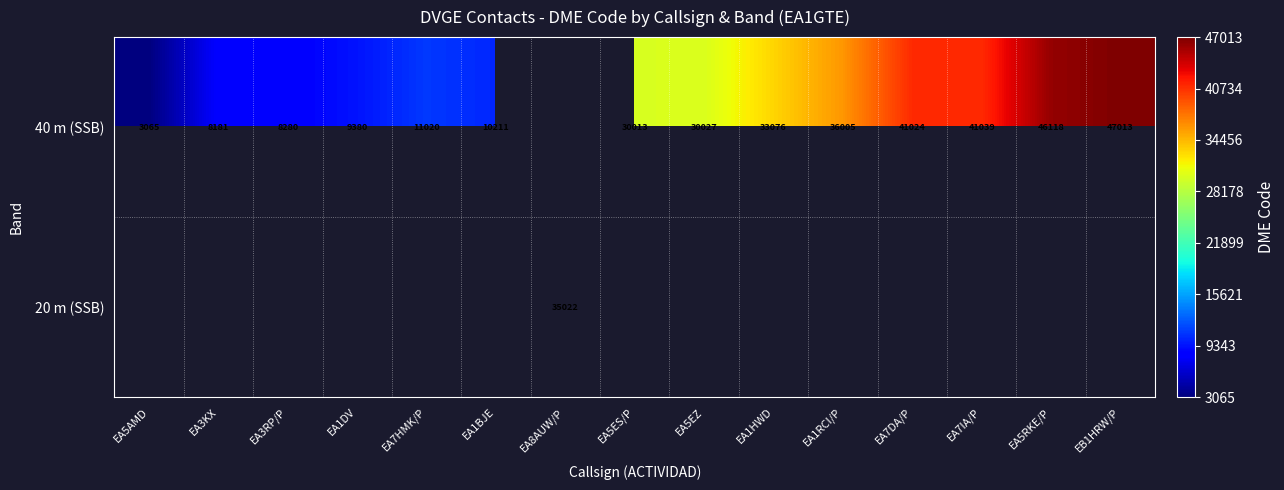

Is it true that 40 m (SSB) equals 36005 at EA1RCI/P?

True